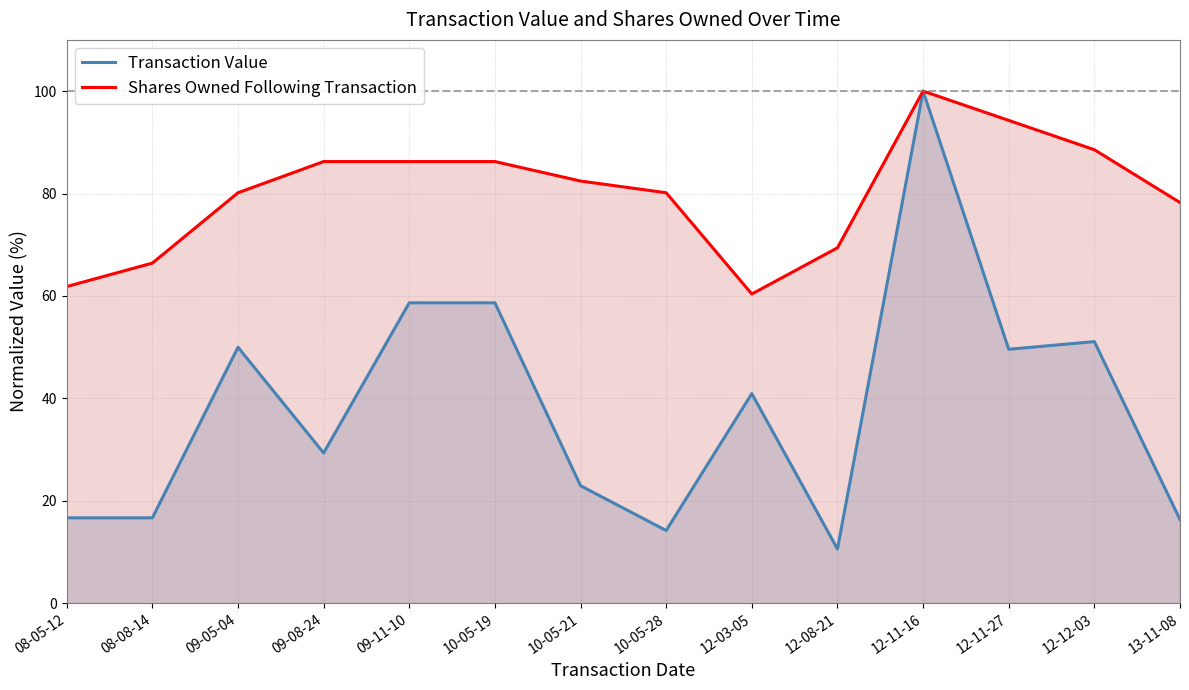

Between 08-05-12 and 10-05-21, which series saw the biggest shift?

Shares Owned Following Transaction